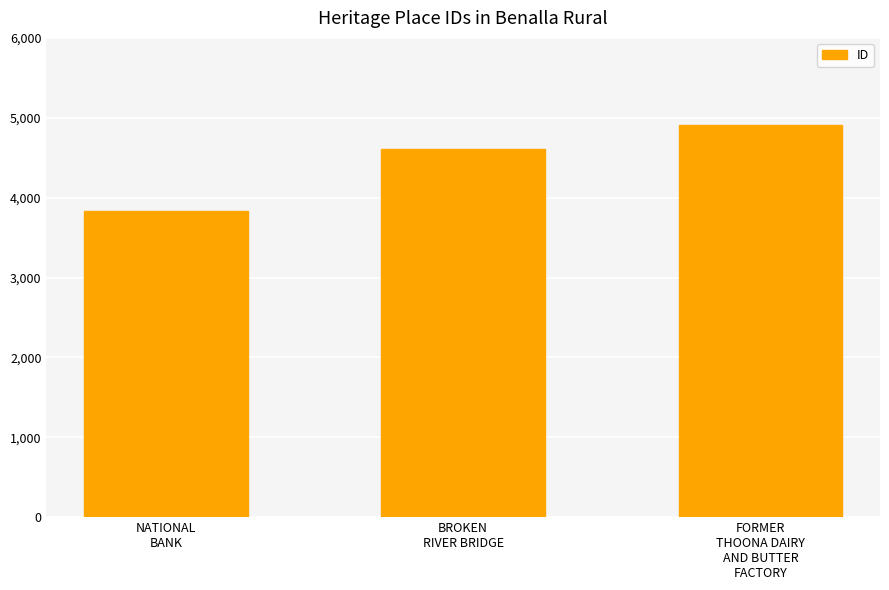

Rank the categories by value from highest to lowest.

FORMER
THOONA DAIRY
AND BUTTER
FACTORY, BROKEN
RIVER BRIDGE, NATIONAL
BANK